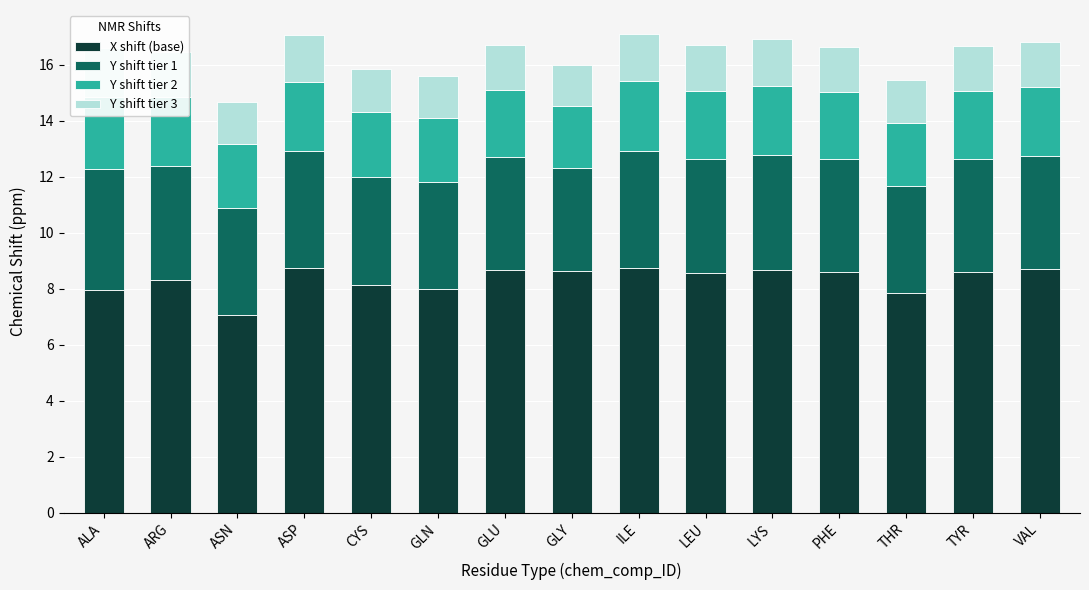

The value of X shift (base) at GLN is 2.9. True or false?

False